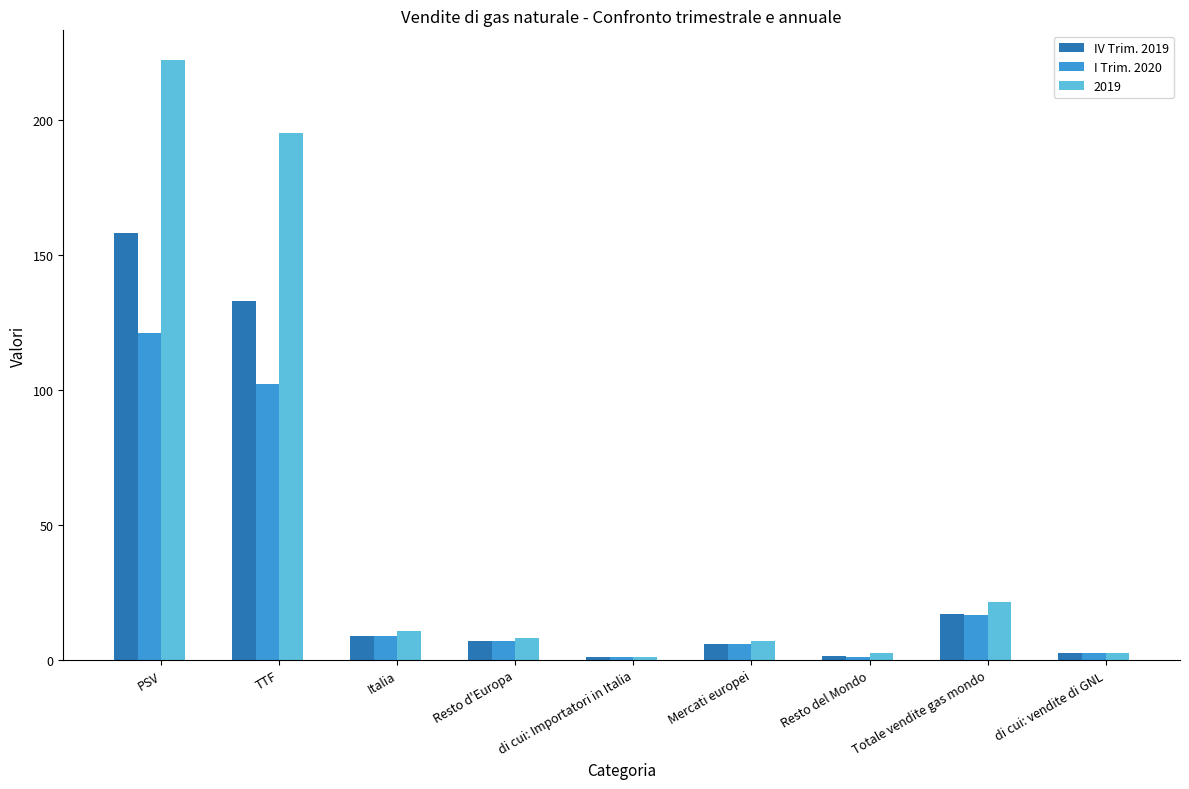

Are the bars horizontal?

No